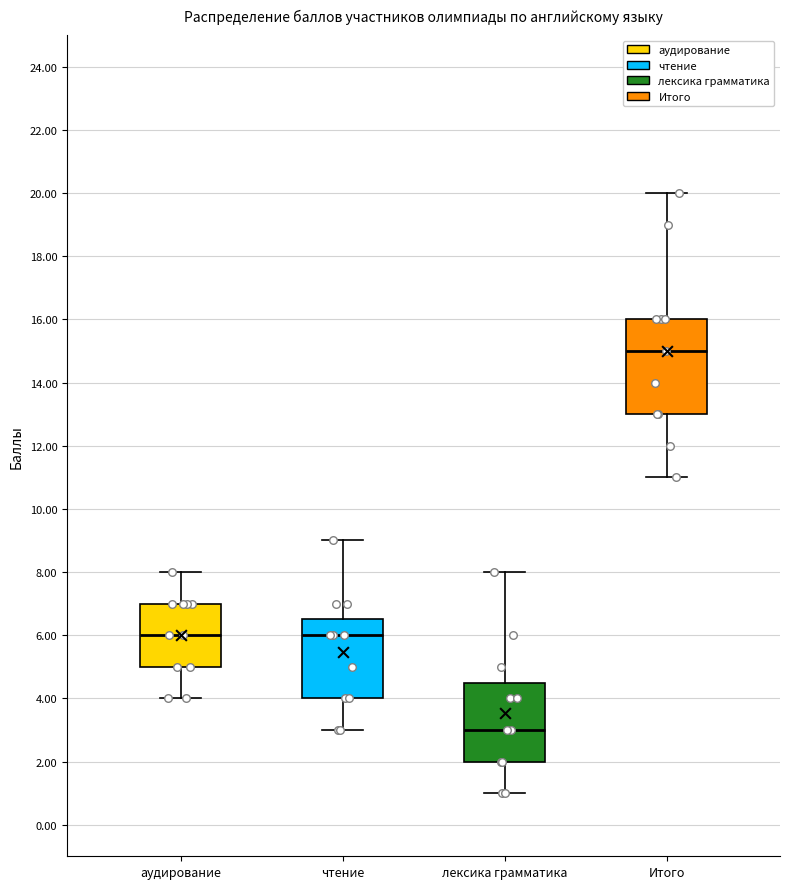

Which box is the tallest, from its lower edge to its upper edge?

Итого